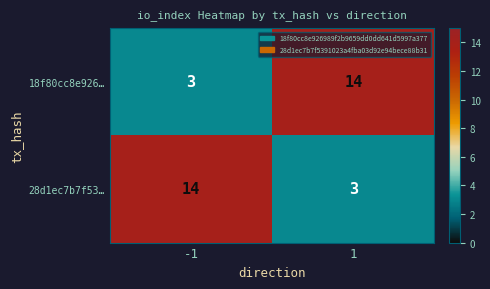

What is the sum of all 28d1ec7b7f53… values?

17